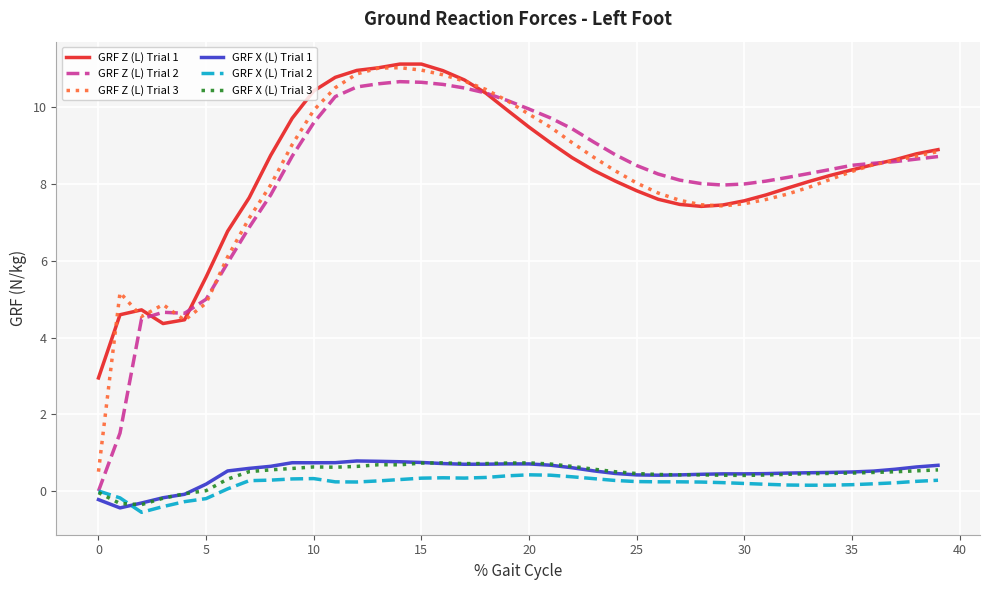

What is the lowest value of the GRF X (L) Trial 2 series?

-0.6